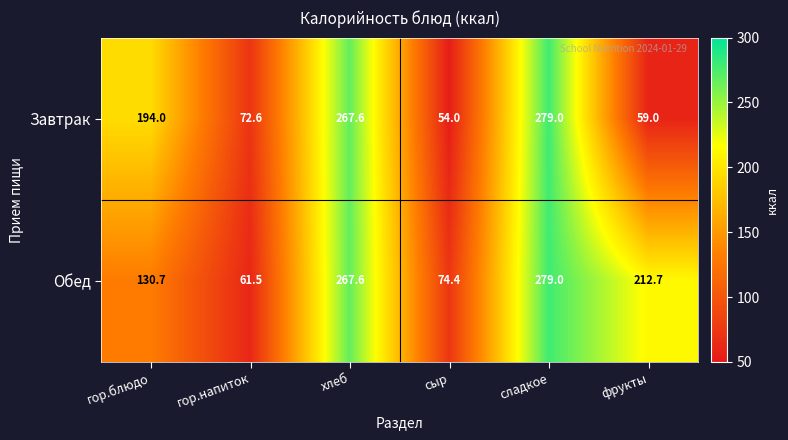

The Завтрак series shows 267.6 at хлеб. True or false?

True